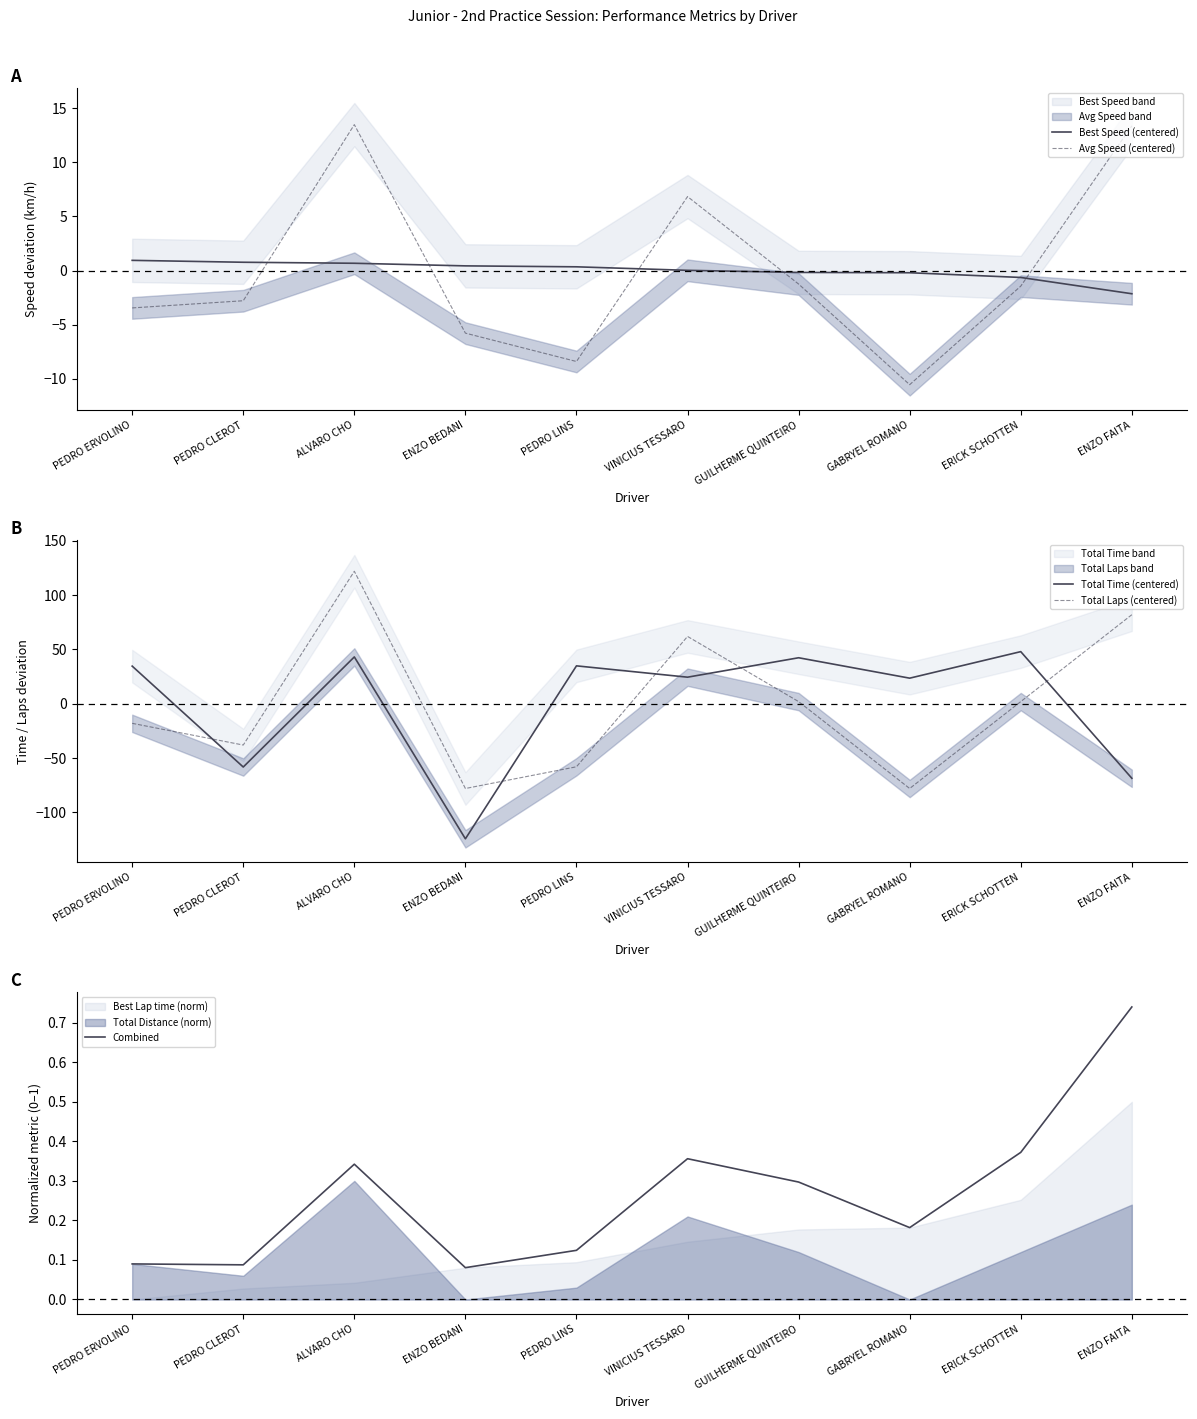

Reading left to right, list all the values displayed in this chart.

Best Speed (centered): PEDRO ERVOLINO=0.9	PEDRO CLEROT=0.8	ALVARO CHO=0.7	ENZO BEDANI=0.4	PEDRO LINS=0.3	VINICIUS TESSARO=0.0	GUILHERME QUINTEIRO=-0.2	GABRYEL ROMANO=-0.2	ERICK SCHOTTEN=-0.6	ENZO FAITA=-2.1
Avg Speed (centered): PEDRO ERVOLINO=-3.5	PEDRO CLEROT=-2.8	ALVARO CHO=13.5	ENZO BEDANI=-5.8	PEDRO LINS=-8.4	VINICIUS TESSARO=6.8	GUILHERME QUINTEIRO=-1.3	GABRYEL ROMANO=-10.5	ERICK SCHOTTEN=-1.4	ENZO FAITA=13.4
Total Time (centered): PEDRO ERVOLINO=34.7	PEDRO CLEROT=-58.2	ALVARO CHO=43.1	ENZO BEDANI=-124.3	PEDRO LINS=34.9	VINICIUS TESSARO=24.5	GUILHERME QUINTEIRO=42.4	GABRYEL ROMANO=23.6	ERICK SCHOTTEN=48.0	ENZO FAITA=-68.6
Total Laps (centered): PEDRO ERVOLINO=-18.0	PEDRO CLEROT=-38.0	ALVARO CHO=122.0	ENZO BEDANI=-78.0	PEDRO LINS=-58.0	VINICIUS TESSARO=62.0	GUILHERME QUINTEIRO=2.0	GABRYEL ROMANO=-78.0	ERICK SCHOTTEN=2.0	ENZO FAITA=82.0
Combined: PEDRO ERVOLINO=0.1	PEDRO CLEROT=0.1	ALVARO CHO=0.3	ENZO BEDANI=0.1	PEDRO LINS=0.1	VINICIUS TESSARO=0.4	GUILHERME QUINTEIRO=0.3	GABRYEL ROMANO=0.2	ERICK SCHOTTEN=0.4	ENZO FAITA=0.7